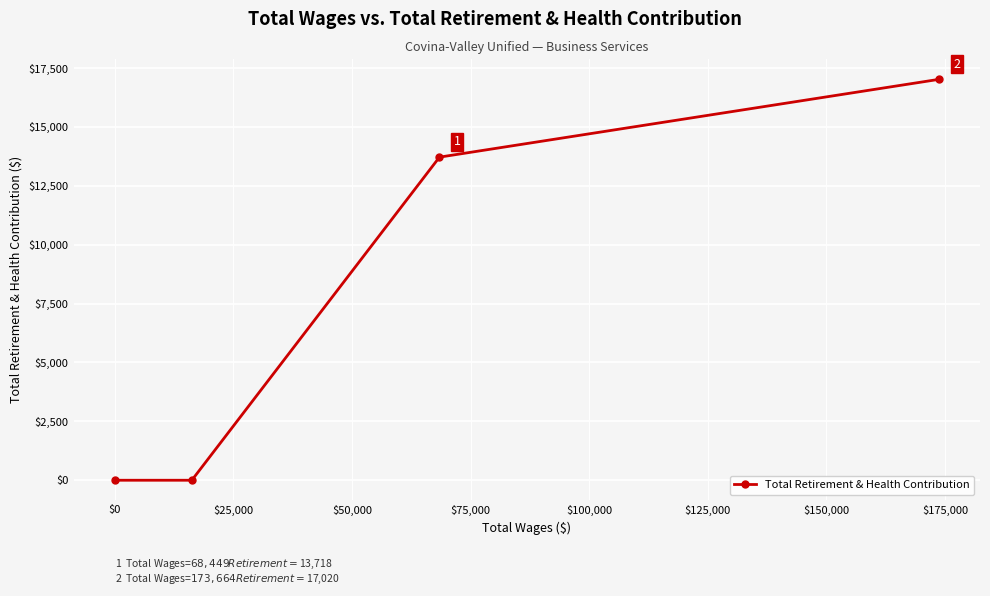

What is the maximum value shown in the chart?

17020